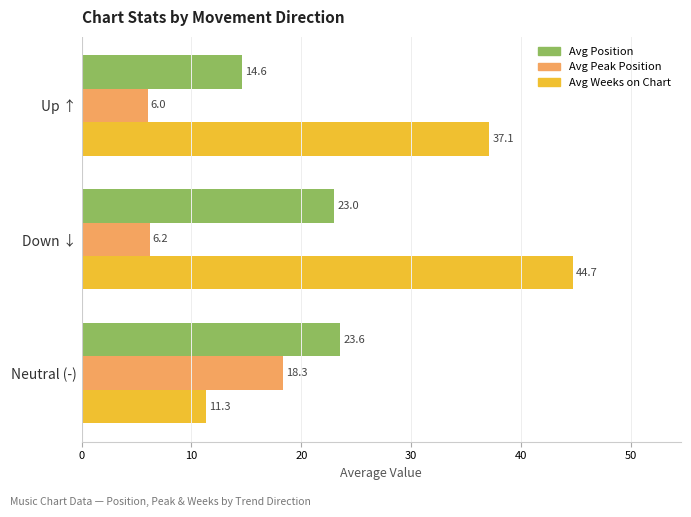

List the labels in order of Avg Peak Position value, largest first.

Neutral (-), Down ↓, Up ↑